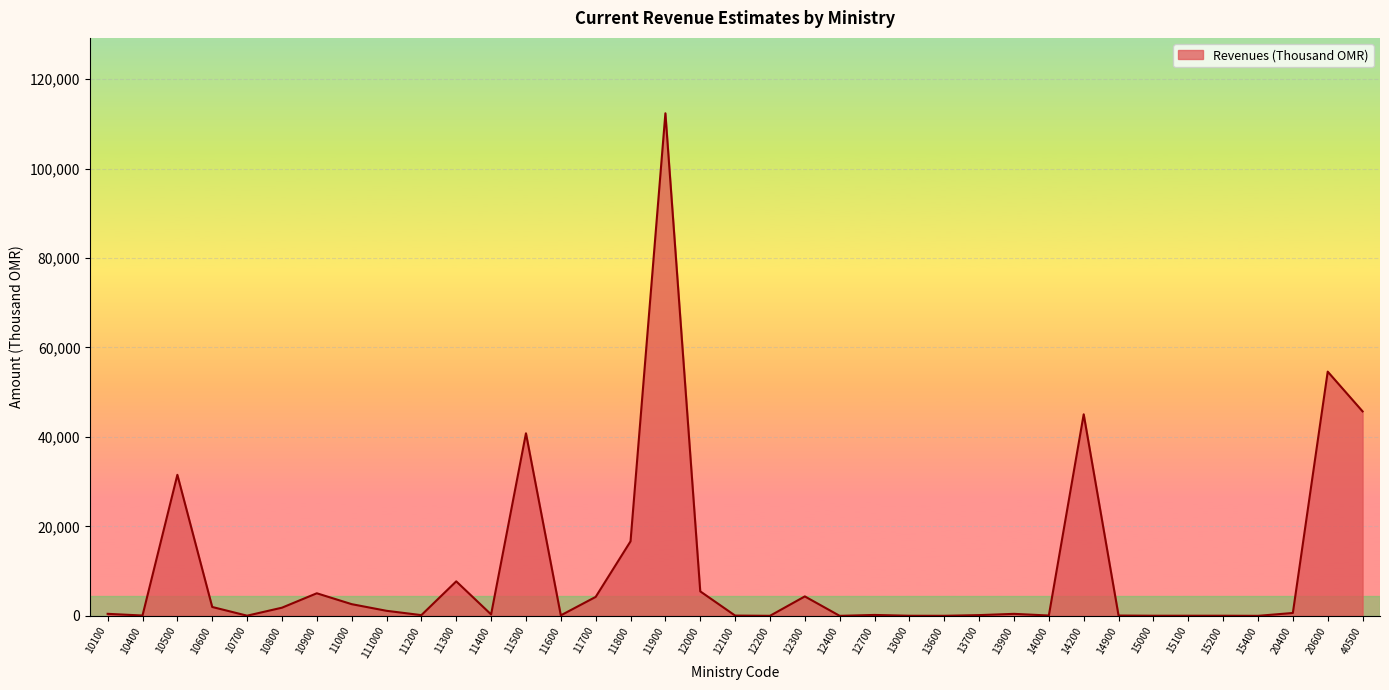

True or false: the data shows 72 at 14000.

True